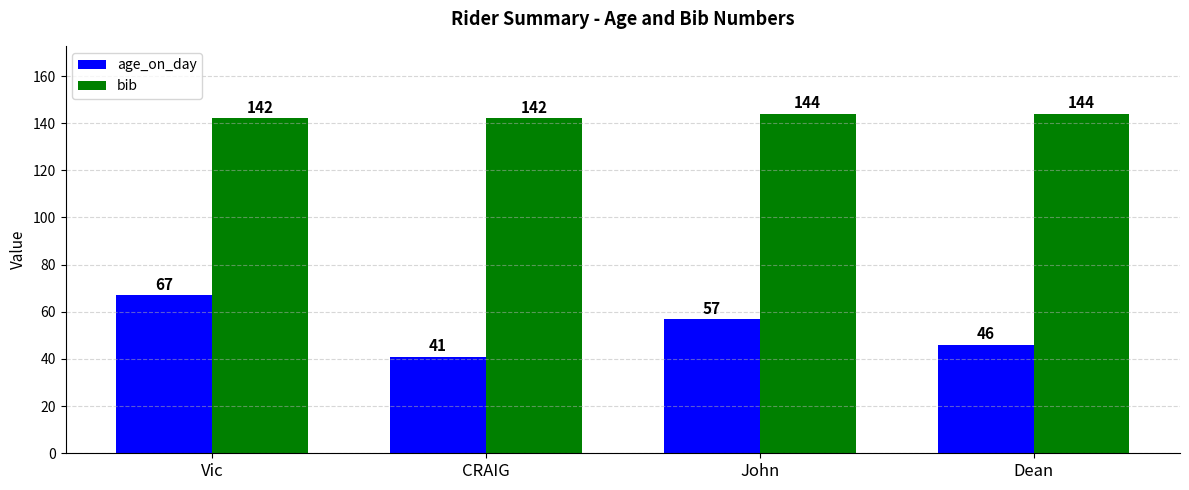

Are the bars grouped side by side (vs. stacked)?

Yes